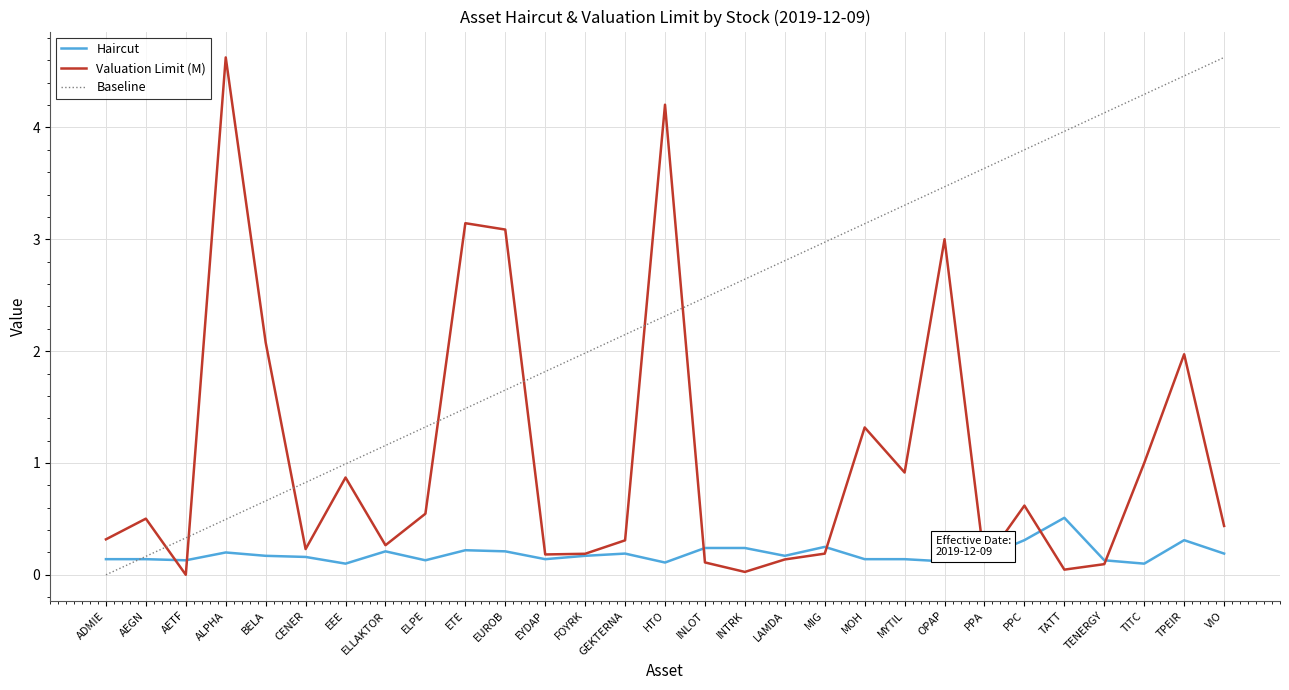

What is the greatest value displayed?

4.6